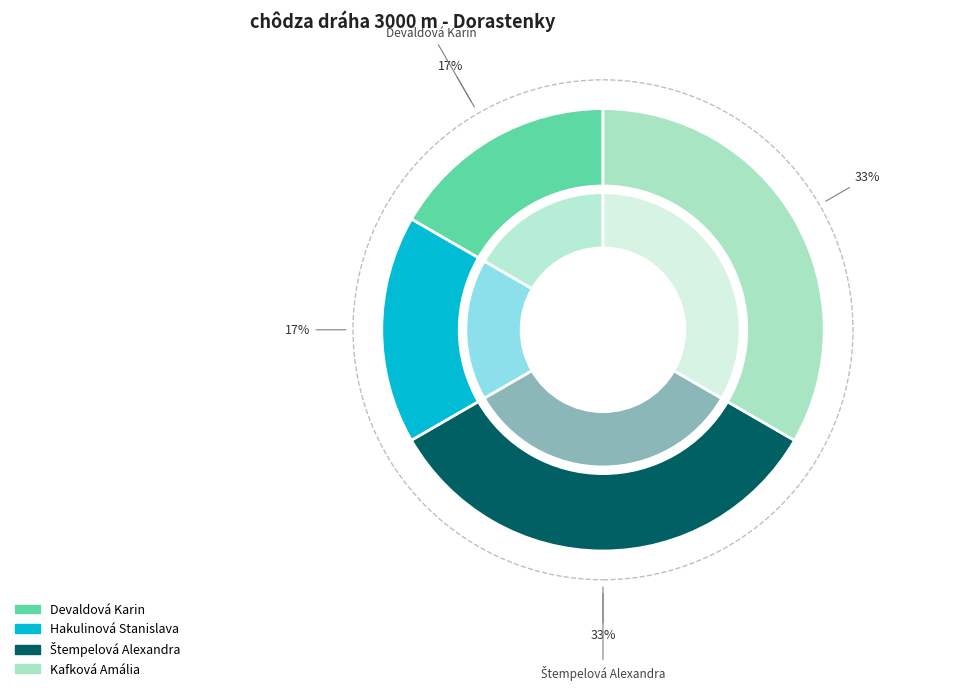

Count the number of slices in the pie.

4